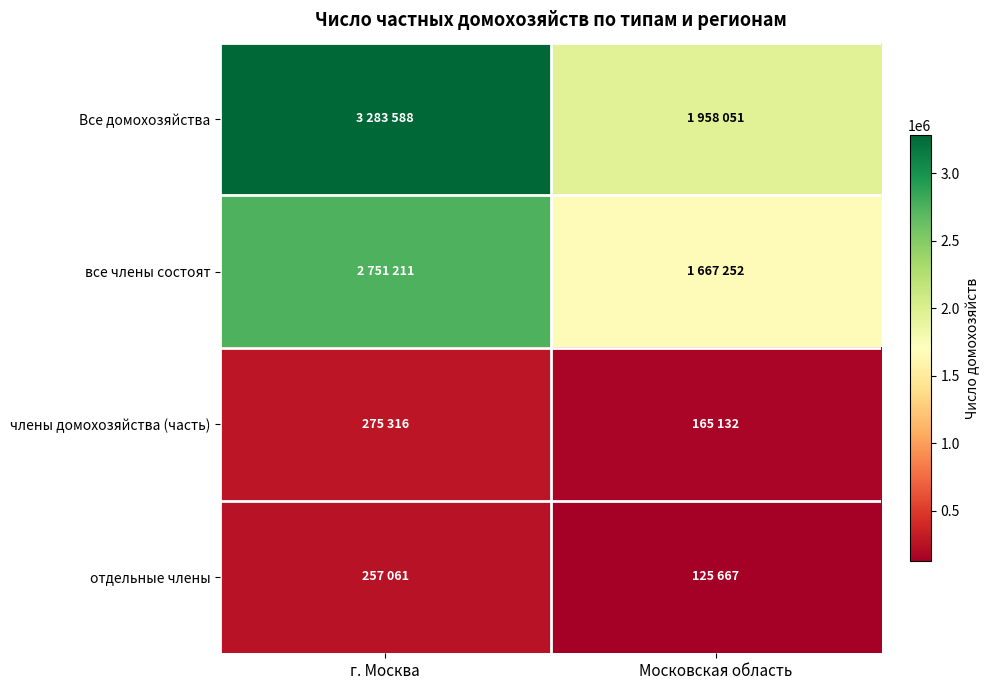

At which category does the chart reach its minimum across all series?

Московская область